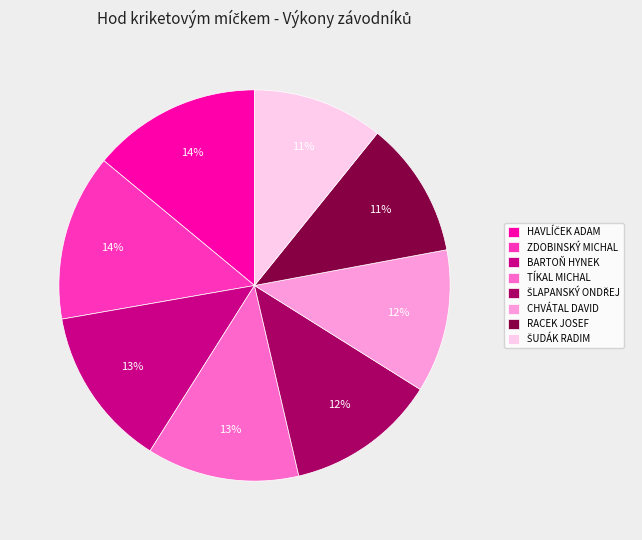

Approximately how many times larger is the value at ZDOBINSKÝ MICHAL compared to TÍKAL MICHAL?

1.1